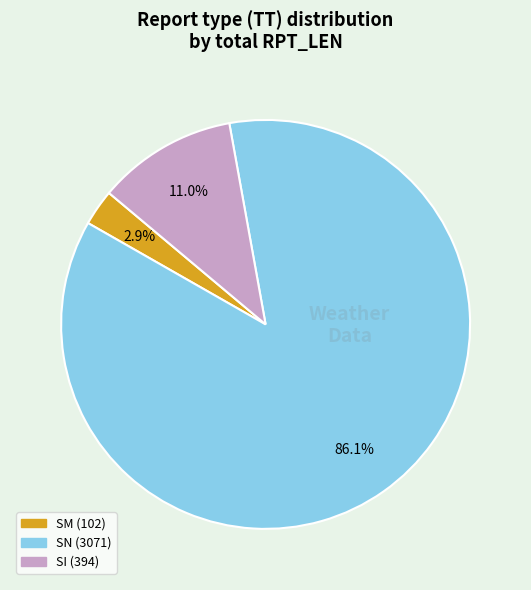

Count the number of slices in the pie.

3